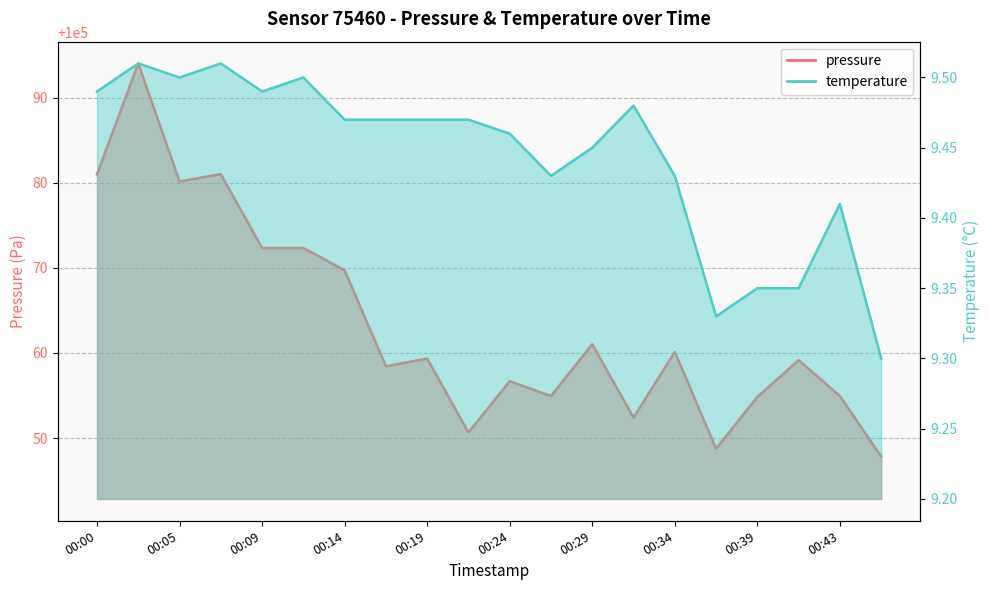

List the labels in order of pressure value, largest first.

00:02, 00:07, 00:00, 00:05, 00:09, 00:12, 00:14, 00:29, 00:34, 00:19, 00:41, 00:17, 00:24, 00:26, 00:43, 00:39, 00:31, 00:22, 00:36, 00:46